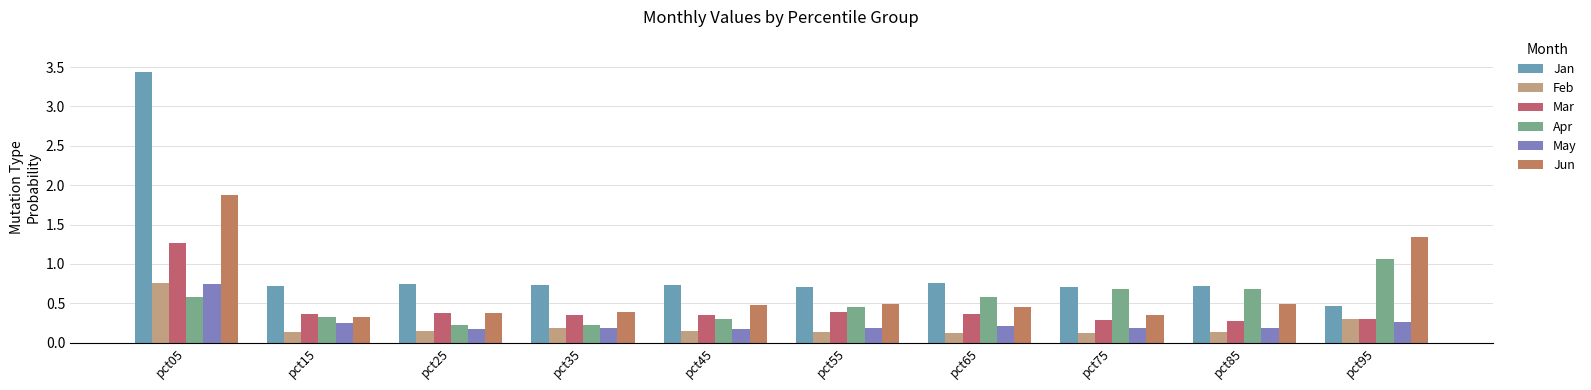

What is the difference between the Feb values at pct65 and pct95?

0.2